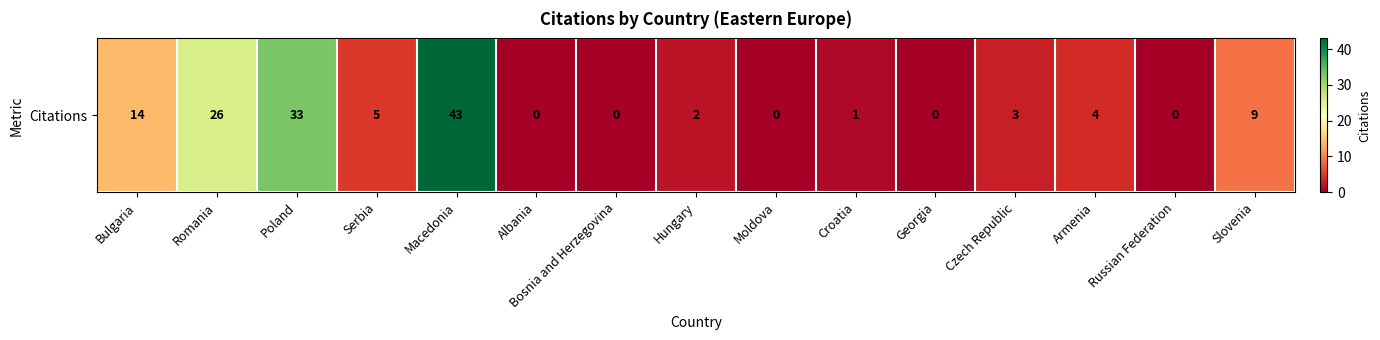

What value does the data have at Macedonia?

43